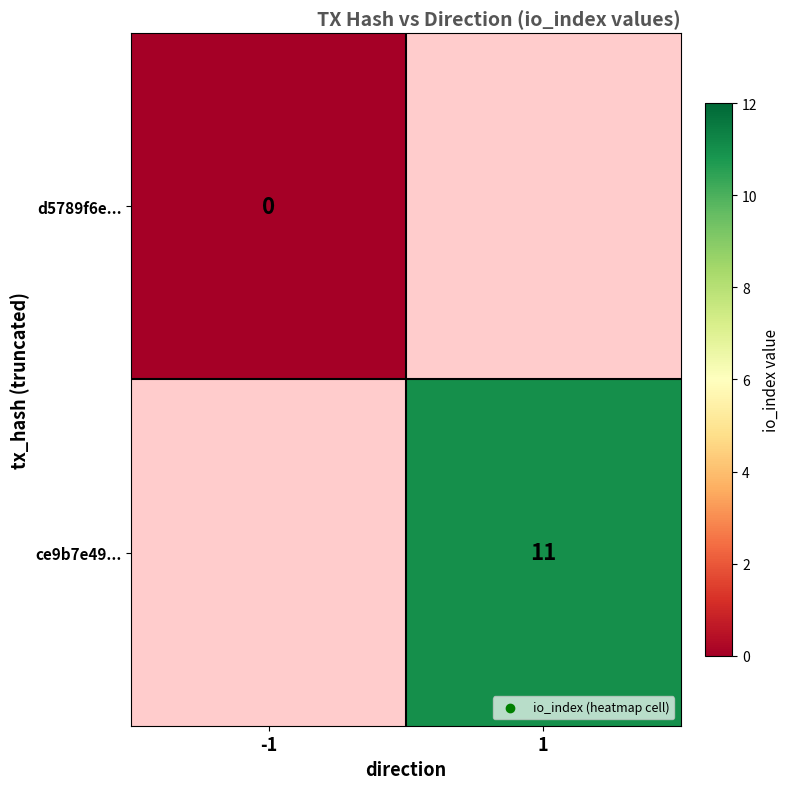

True or false: ce9b7e49... has a value of 11 at 1.

True